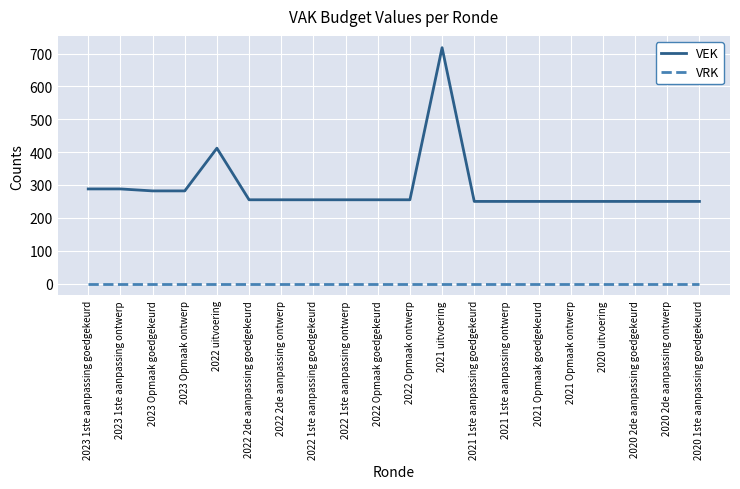

What is the total value across all series at 2021 Opmaak ontwerp?

250